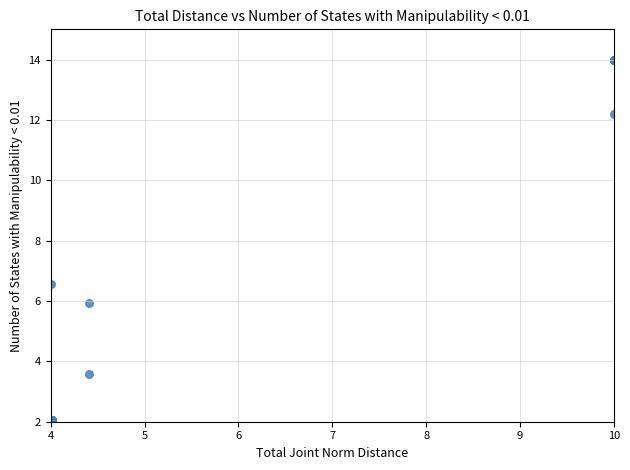

What Y value in the scatter plot is closest to 8?

6.6